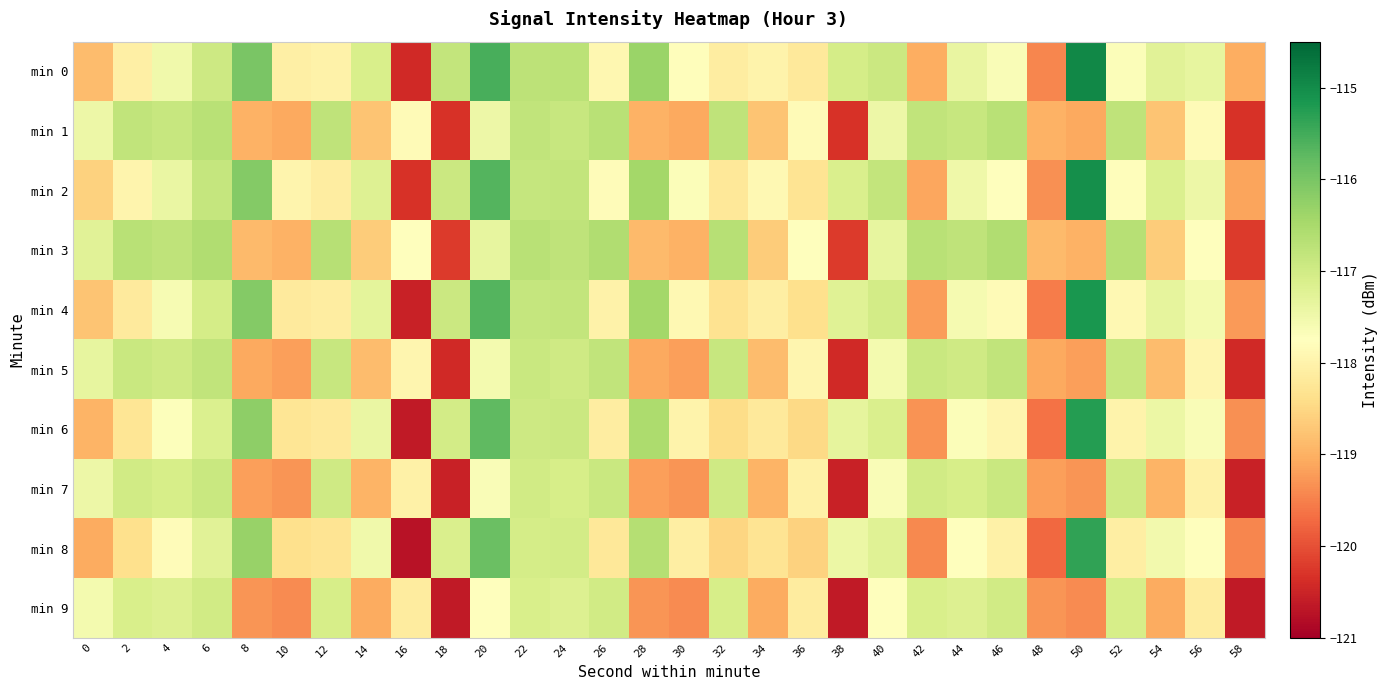

Which series has the widest spread of values?

min 0